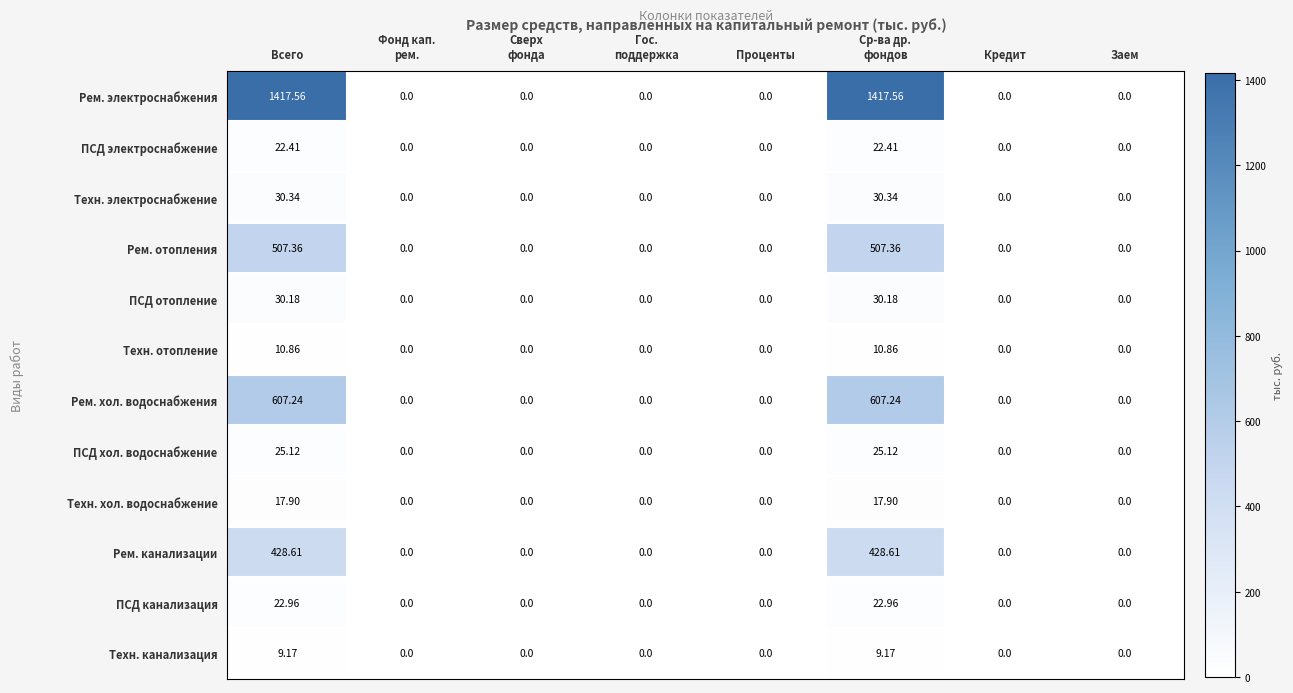

Rank the series by their maximum value, from highest to lowest.

Рем. электроснабжения, Рем. хол. водоснабжения, Рем. отопления, Рем. канализации, Техн. электроснабжение, ПСД отопление, ПСД хол. водоснабжение, ПСД канализация, ПСД электроснабжение, Техн. хол. водоснабжение, Техн. отопление, Техн. канализация